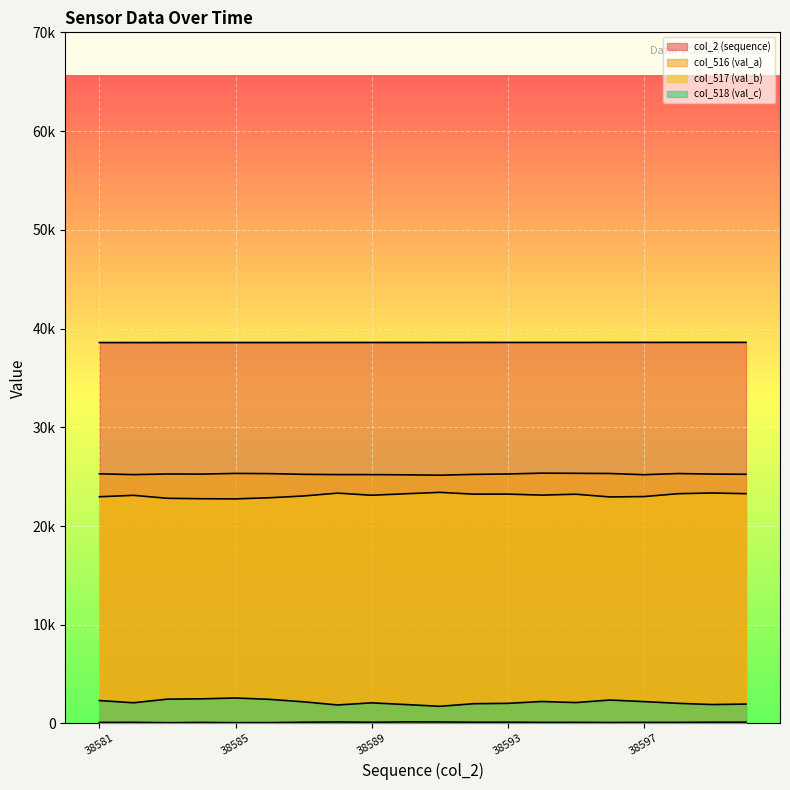

How many categories are shown in the chart?

20